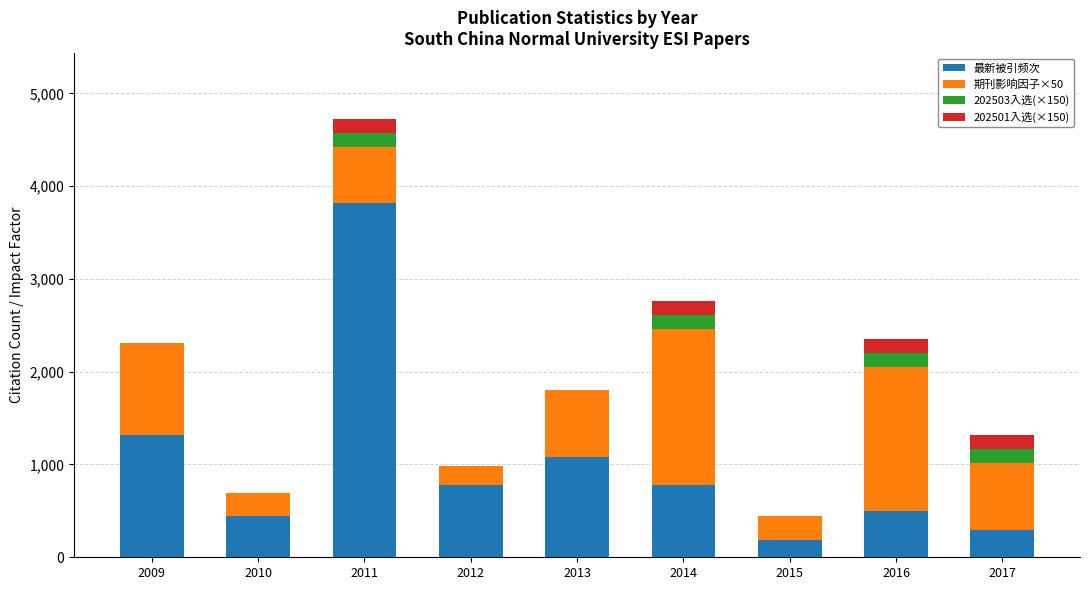

At which category is the sum across all series the highest?

2011